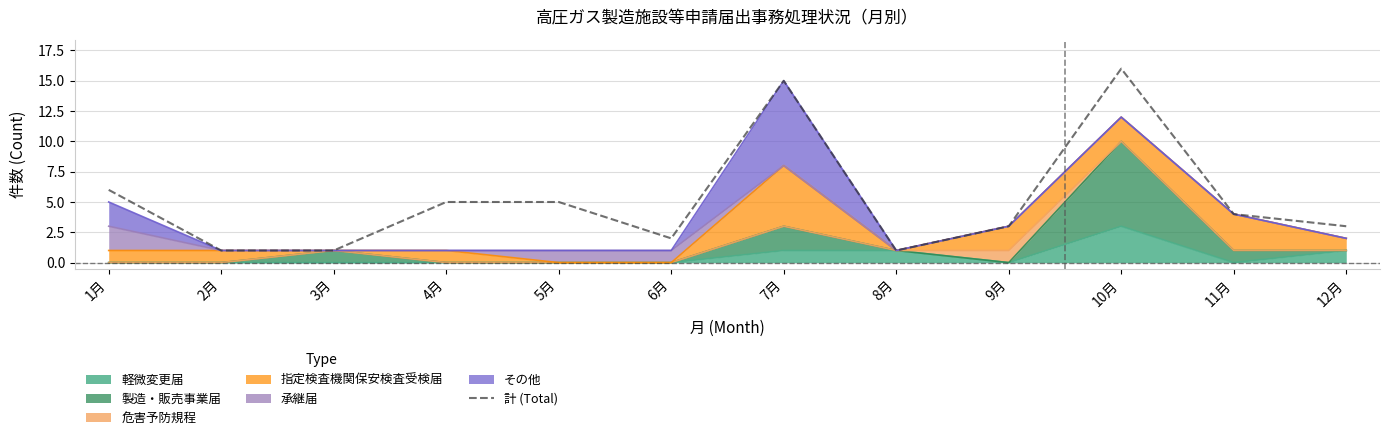

Is it true that the value at 12月 is 4?

False